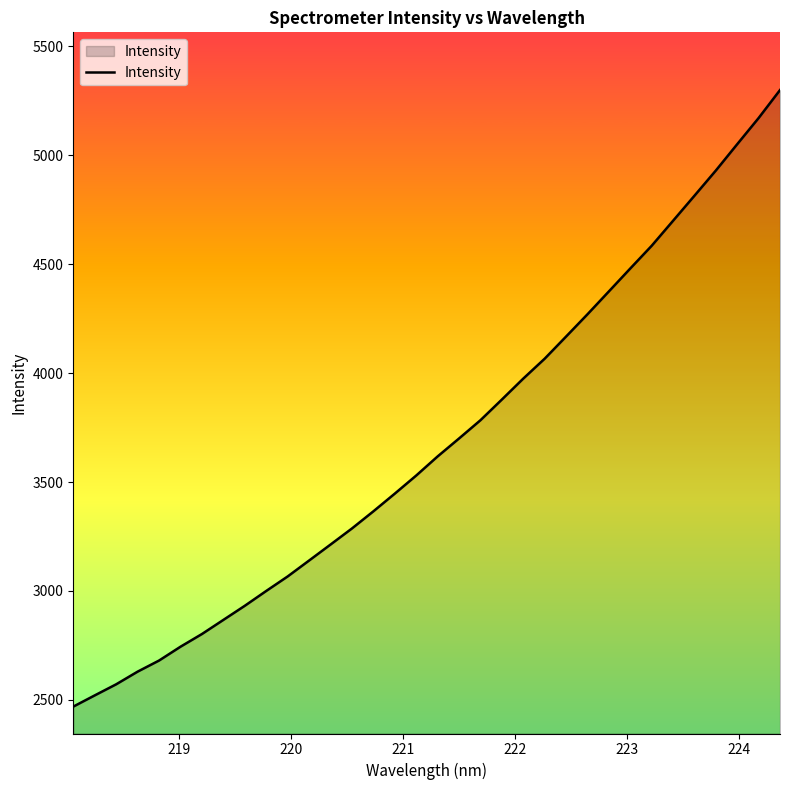

What is the greatest value displayed?

5300.0